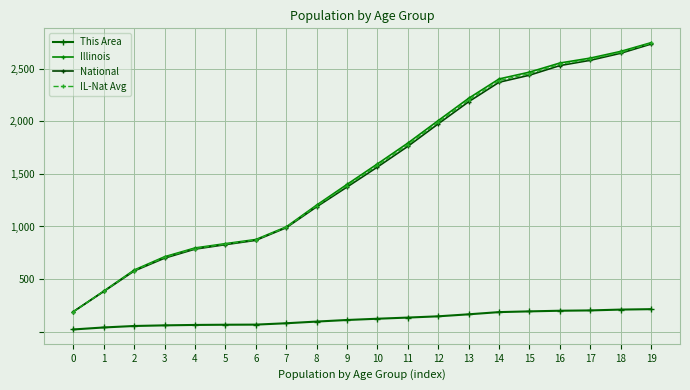

Which series changed the most between 3 and 7?

National